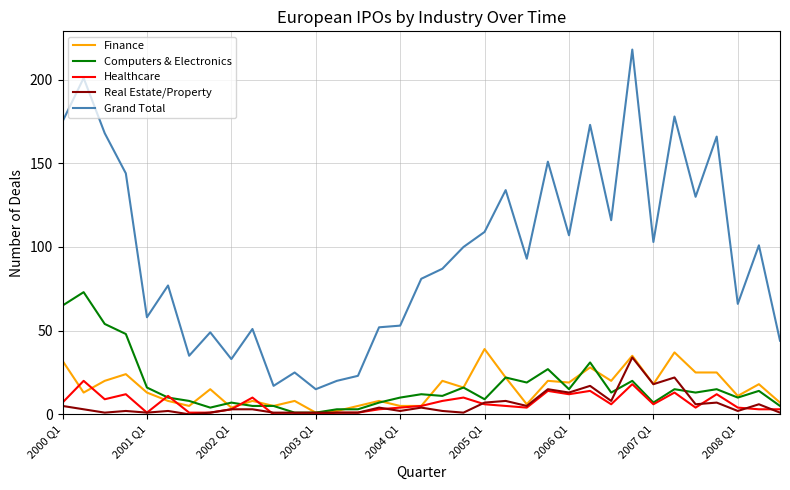

True or false: Real Estate/Property and Grand Total intersect in this chart.

False